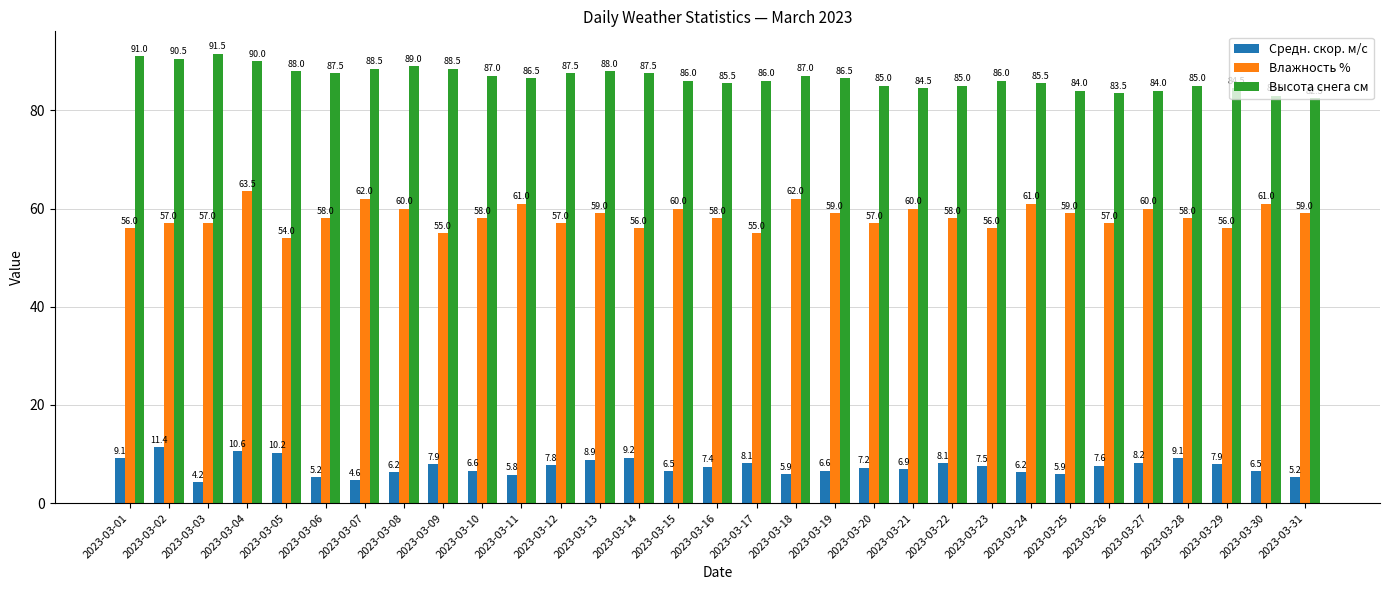

What is the sum of all Влажность % values?

1809.5